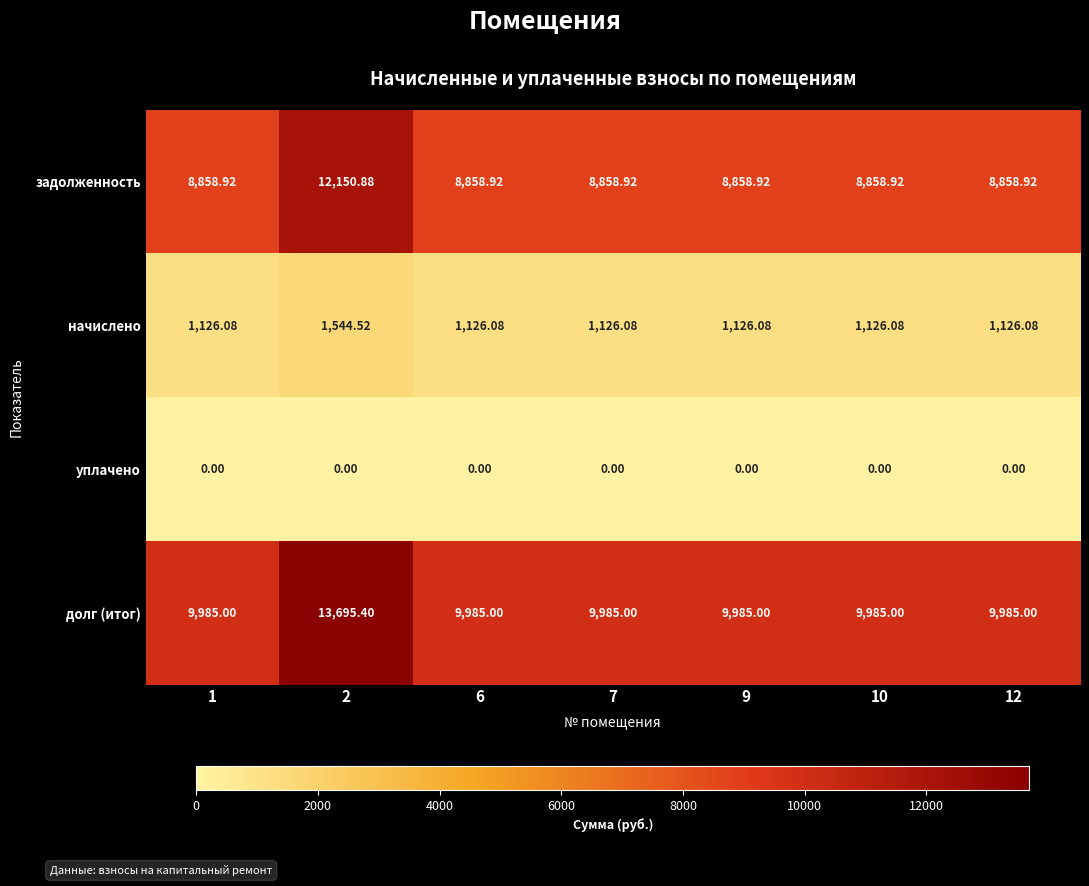

What is the difference between the highest and lowest values at 2?

13695.4